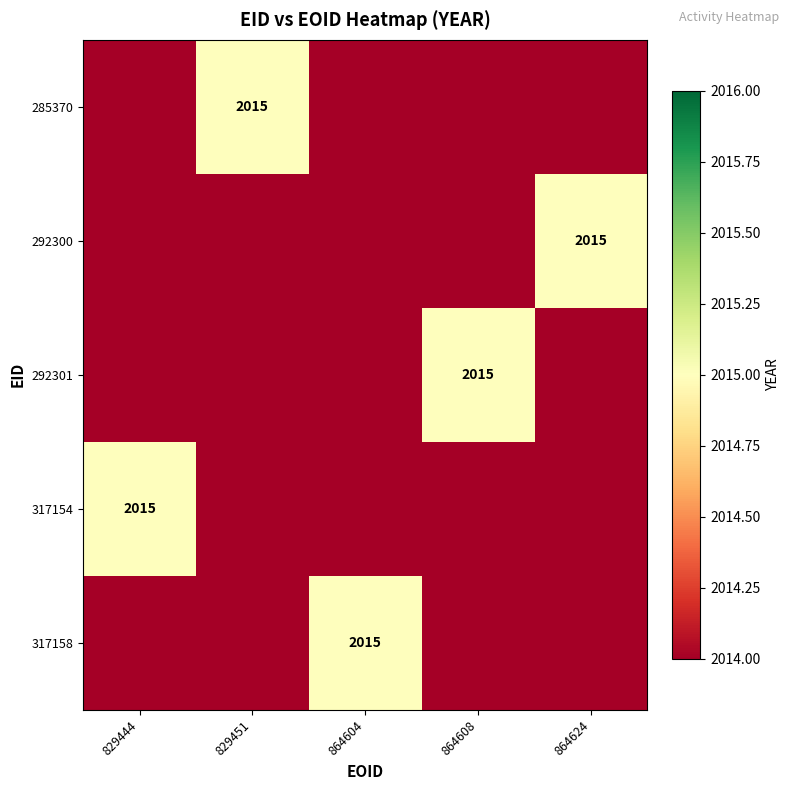

Is it true that 285370 equals 2015 at 829451?

True